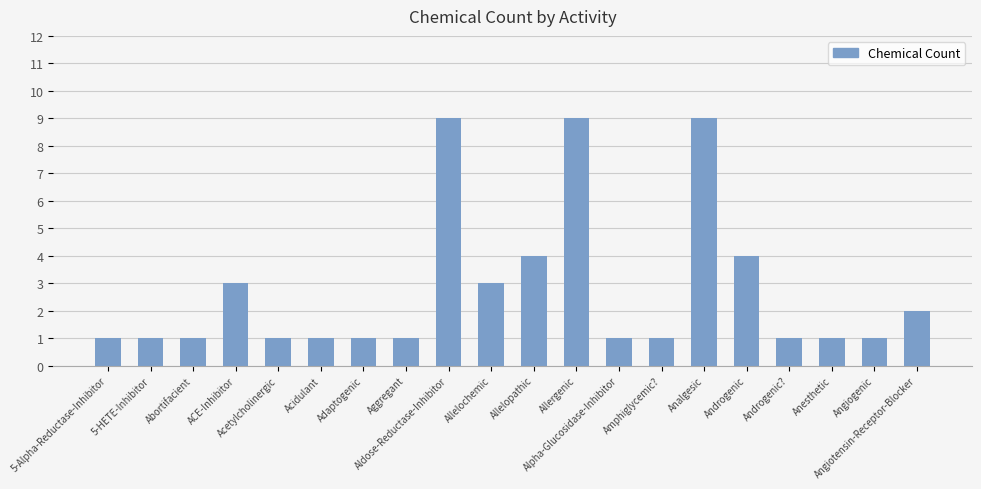

What is the sum of all values?

55